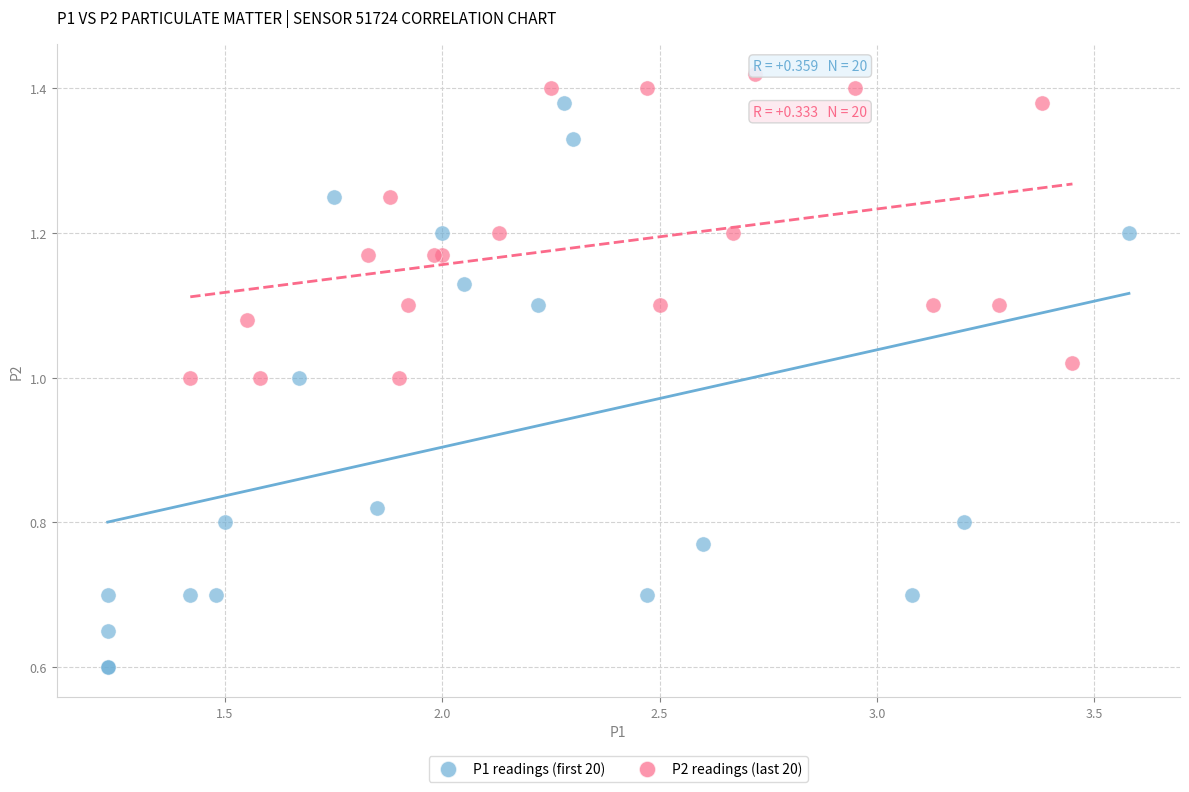

Which series contains the highest Y value?

P2 readings (last 20)